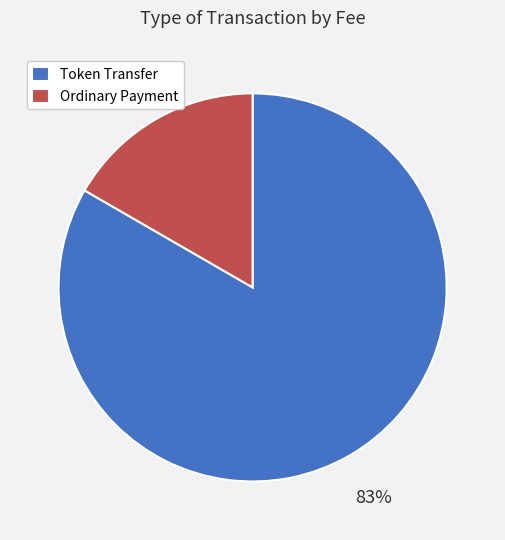

Combined, do Token Transfer and Ordinary Payment account for over 50%?

Yes